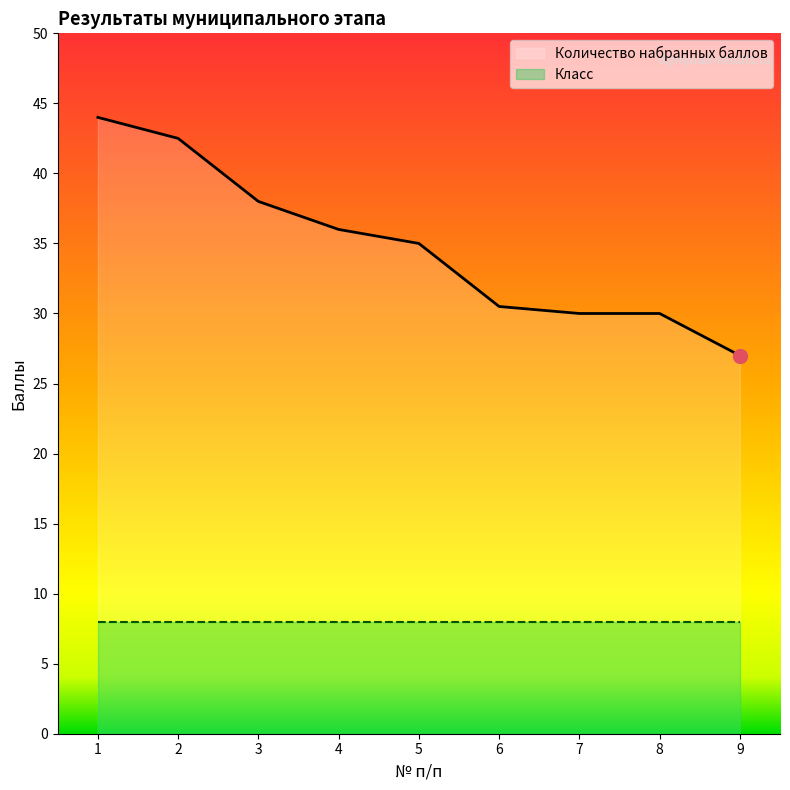

Does the chart display data point markers on the line(s)?

No